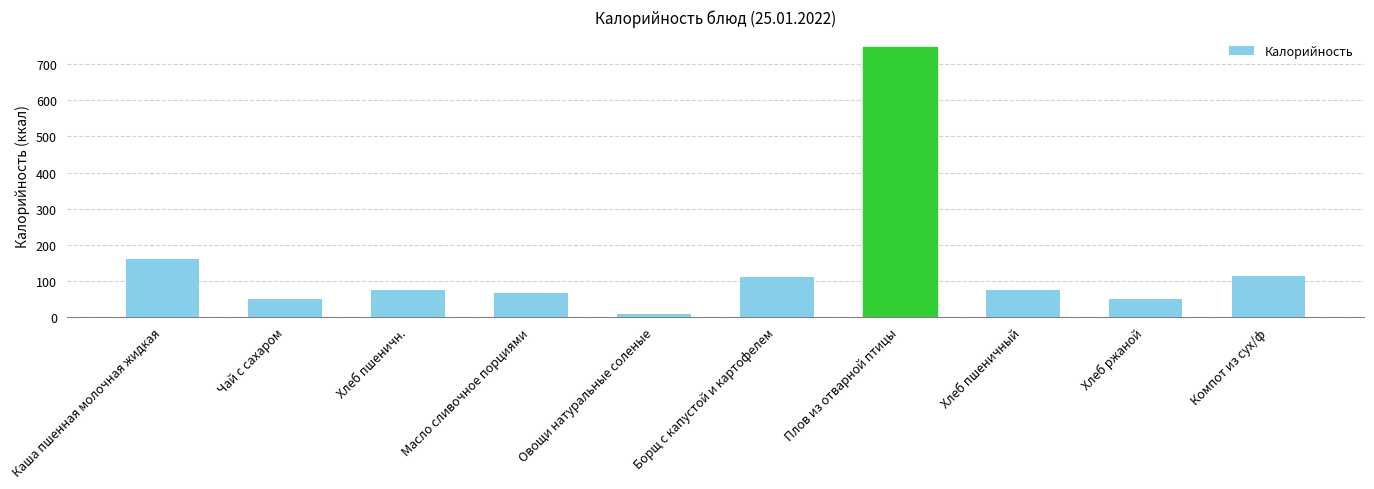

True or false: the data shows 6.5 at Овощи натуральные соленые.

True